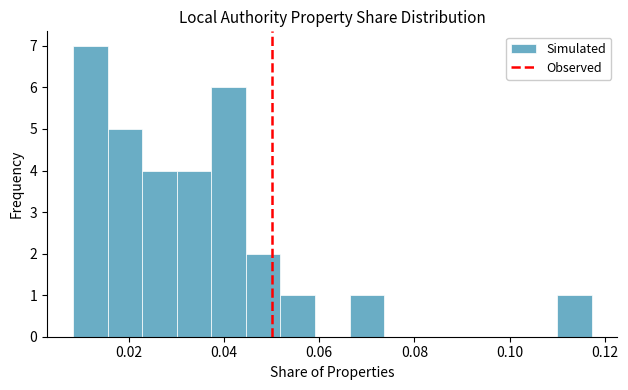

Read against the x-axis, roughly where is the centre of the tallest bar?

0.012